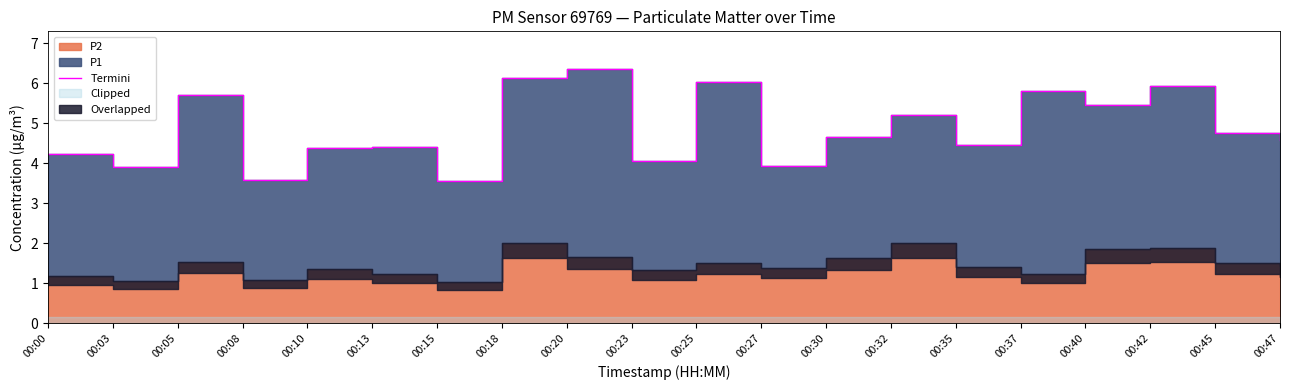

What is the change in value from 00:18 to 00:45?

-1.4